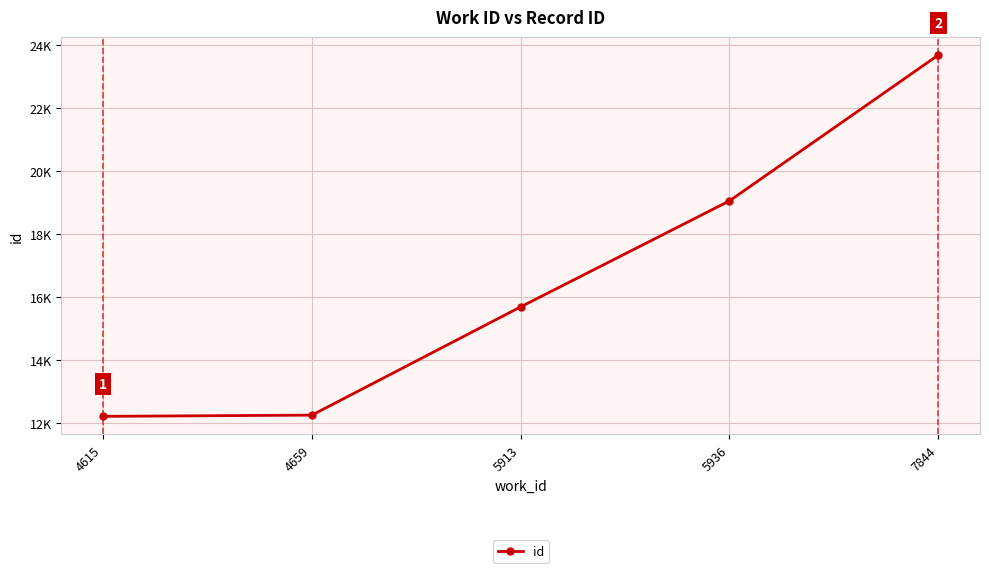

What value does the data have at 4659, to the nearest 10?

12250